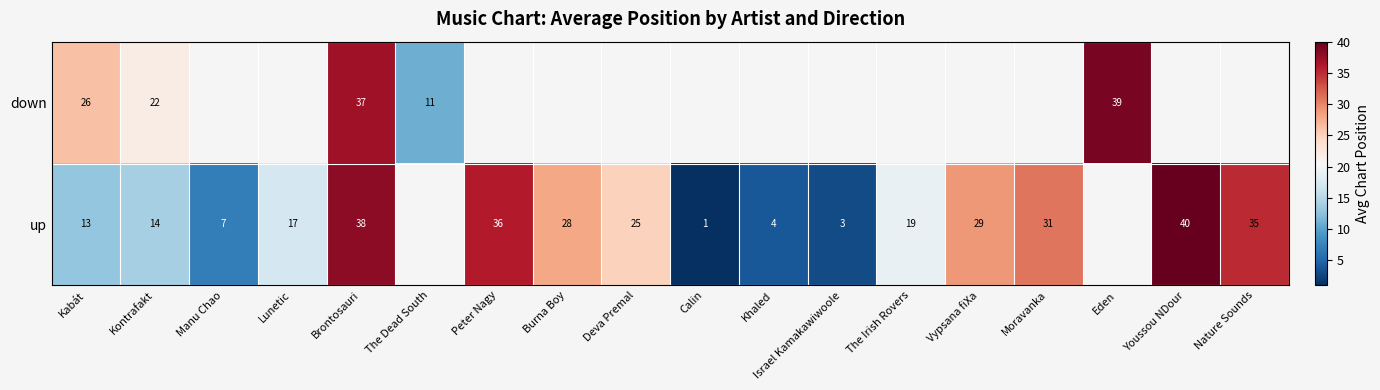

The down series shows 39 at Eden. True or false?

True